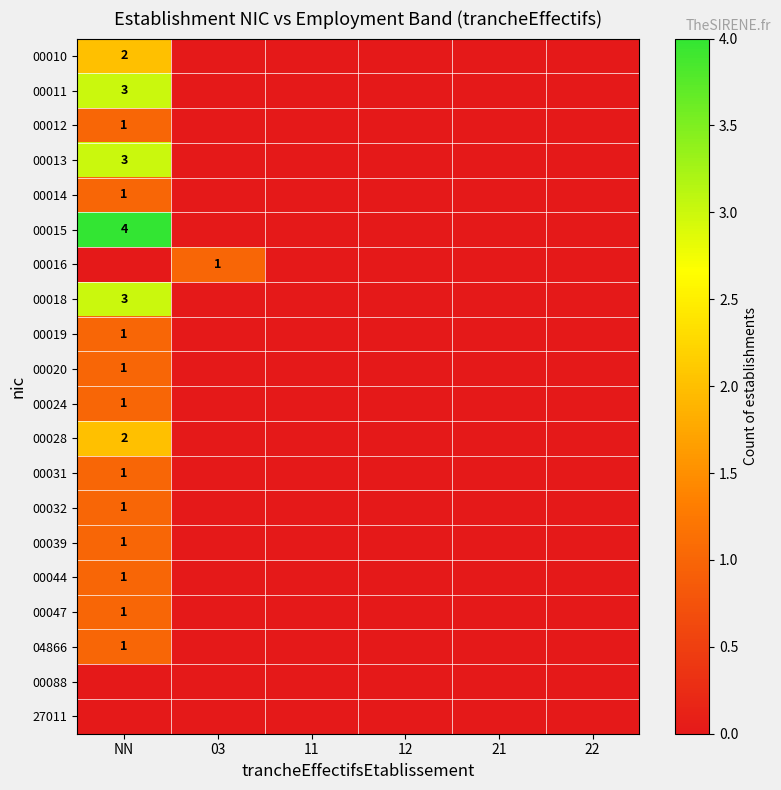

Is it true that 00019 equals 2 at NN?

False